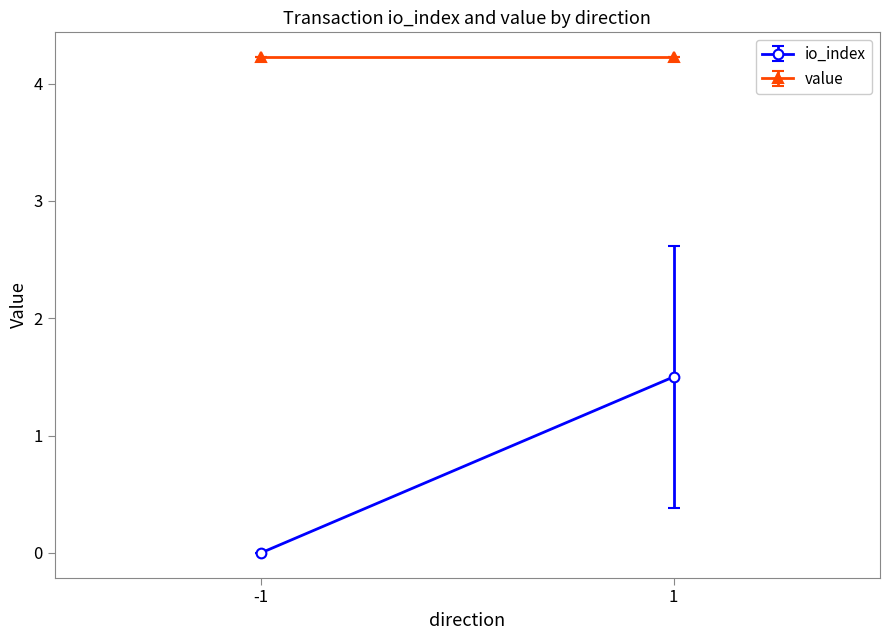

What is the maximum value shown in the chart?

4.2